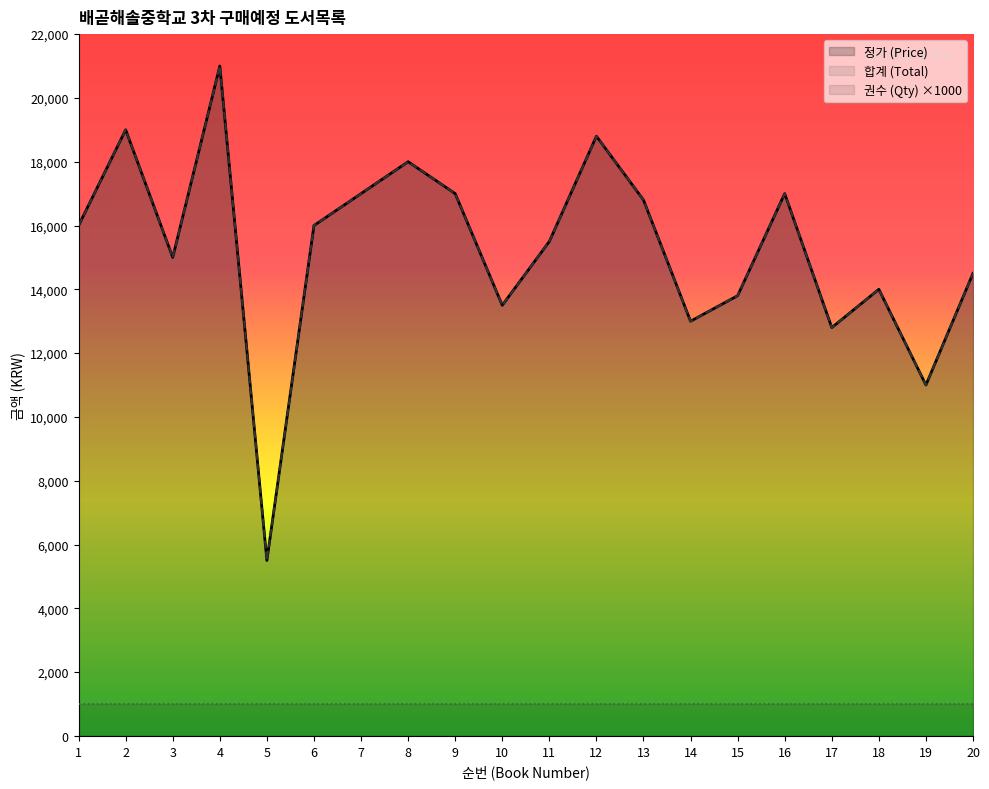

True or false: 정가 (Price) and 합계 (Total) cross at least once.

False